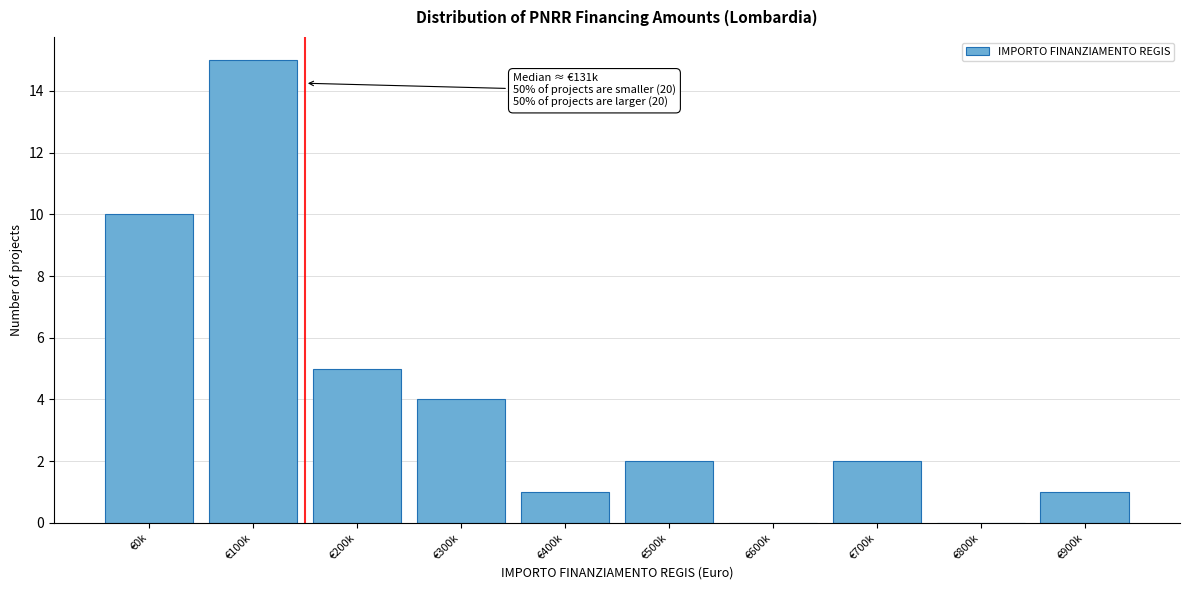

Reading right to left, transcribe all the data shown in this chart.

€900k=1	€800k=0	€700k=2	€600k=0	€500k=2	€400k=1	€300k=4	€200k=5	€100k=15	€0k=10